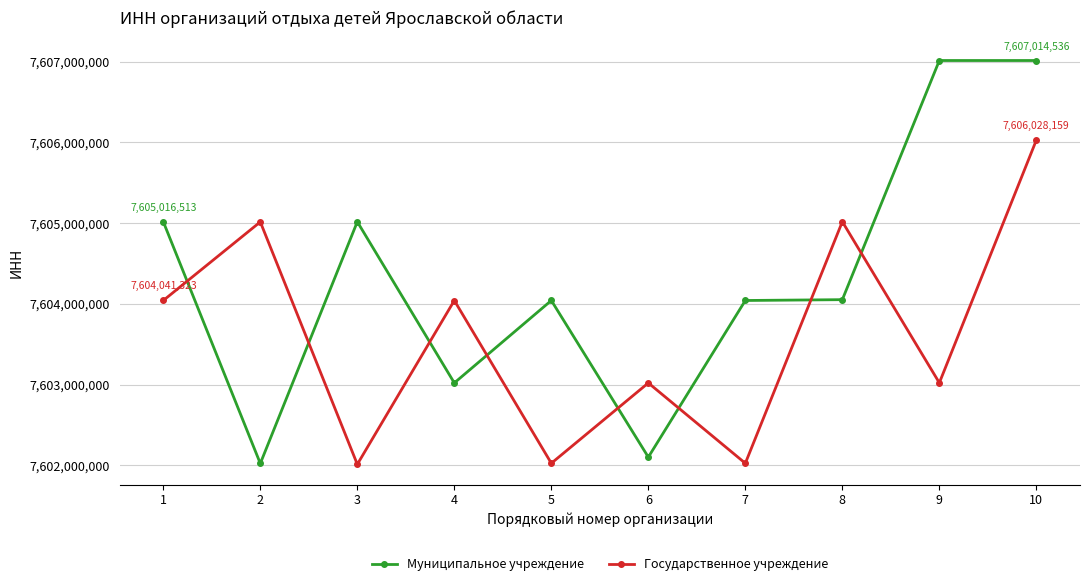

True or false: Государственное учреждение has more than 0 interior local peaks.

True